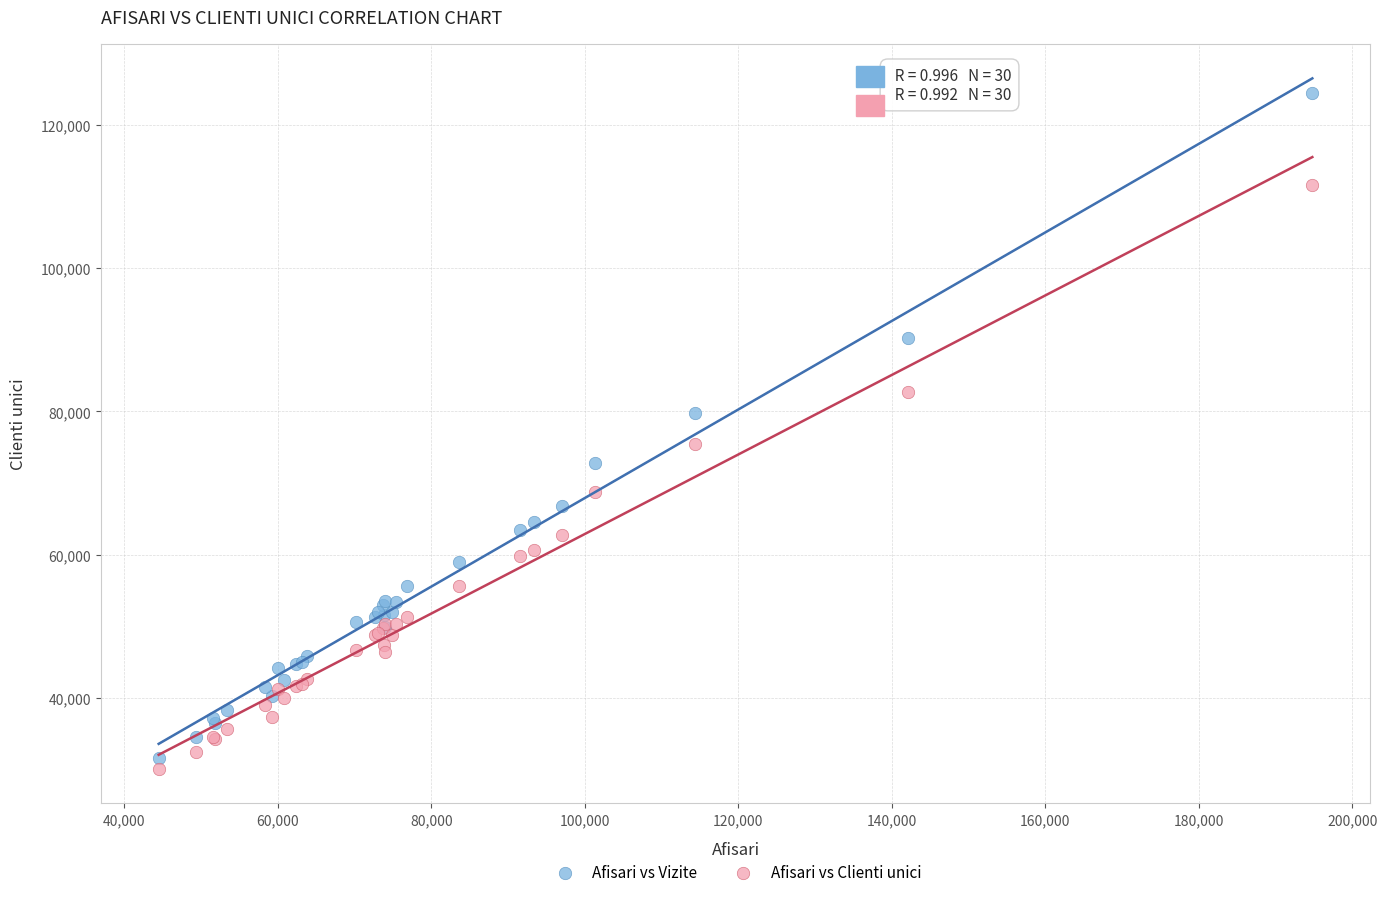

What is the X range (max minus min) for the scatter plot?

150344